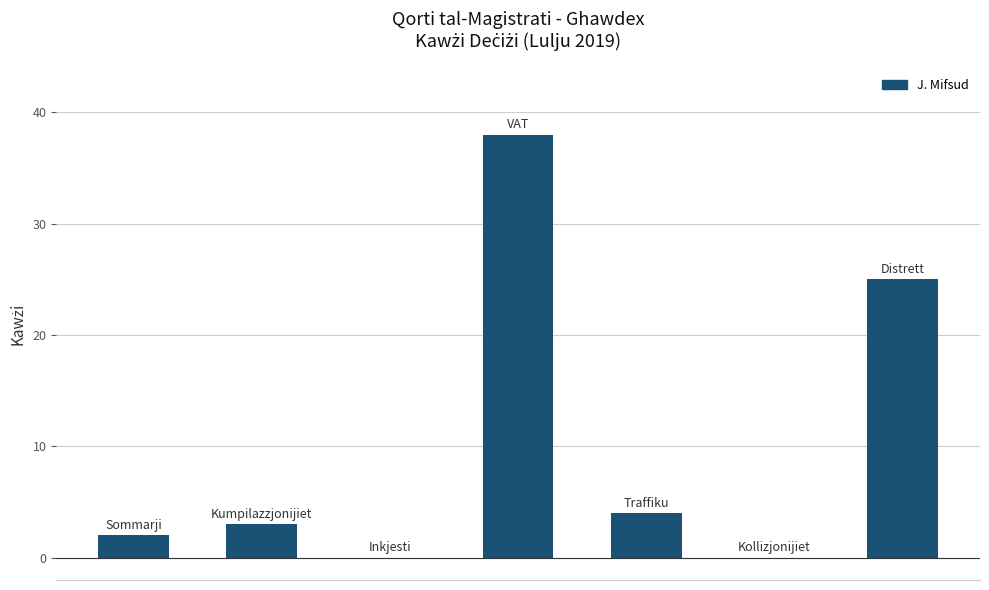

How many data points does each series have?

7